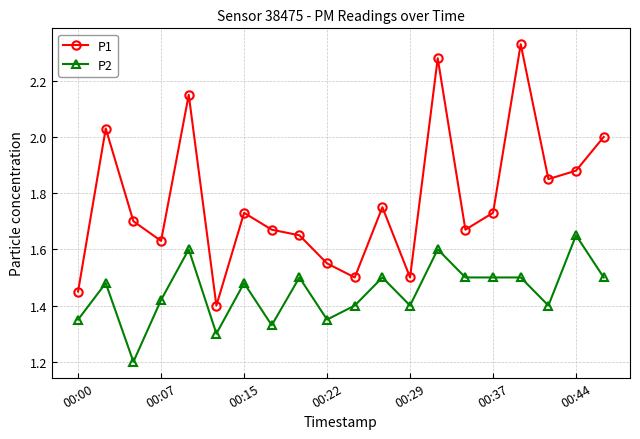

Which series has the largest range (max minus min)?

P1